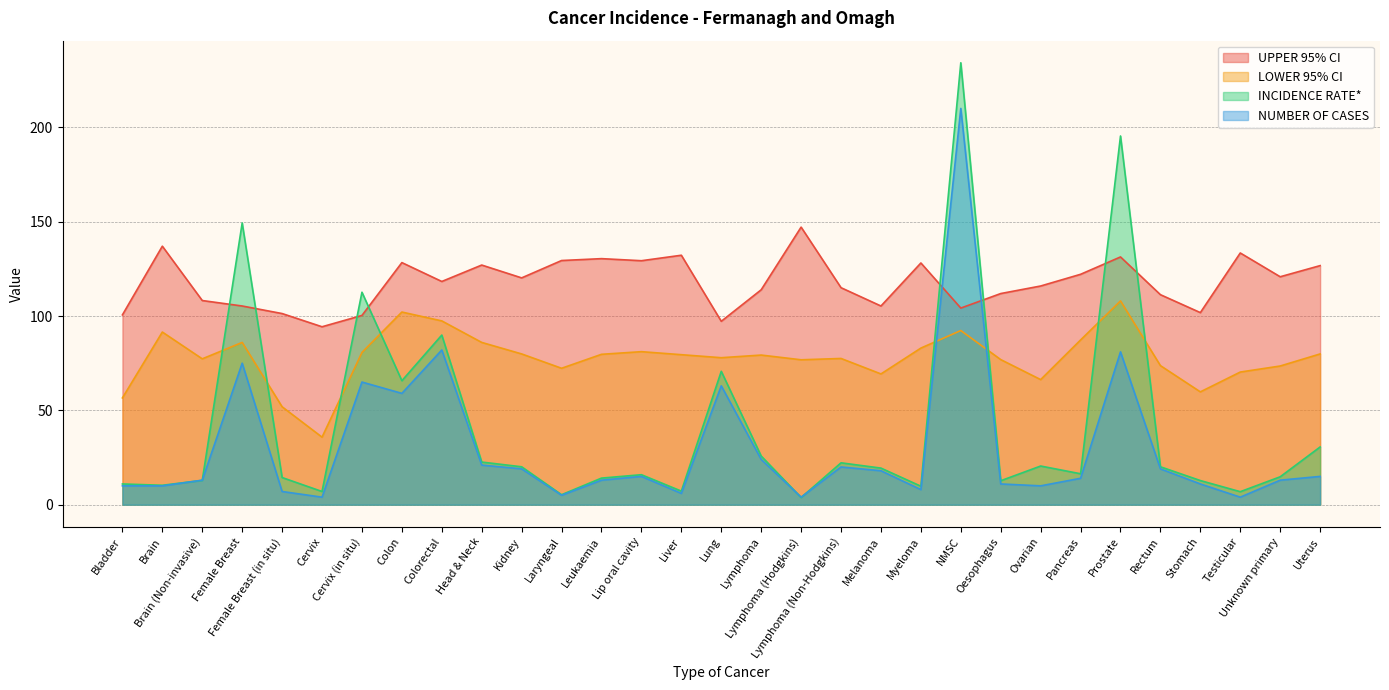

True or false: LOWER 95% CI has a value of 86.0 at Female Breast.

True